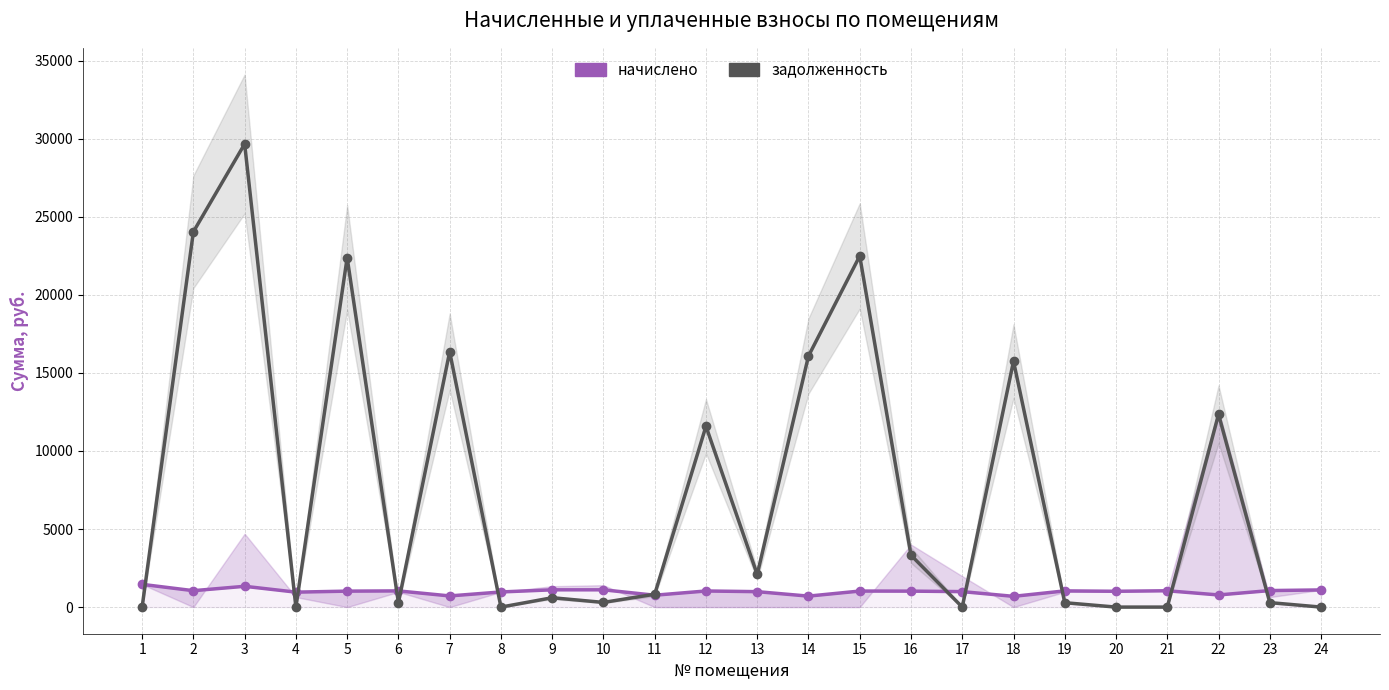

What is the average value of the задолженность series?

7445.6